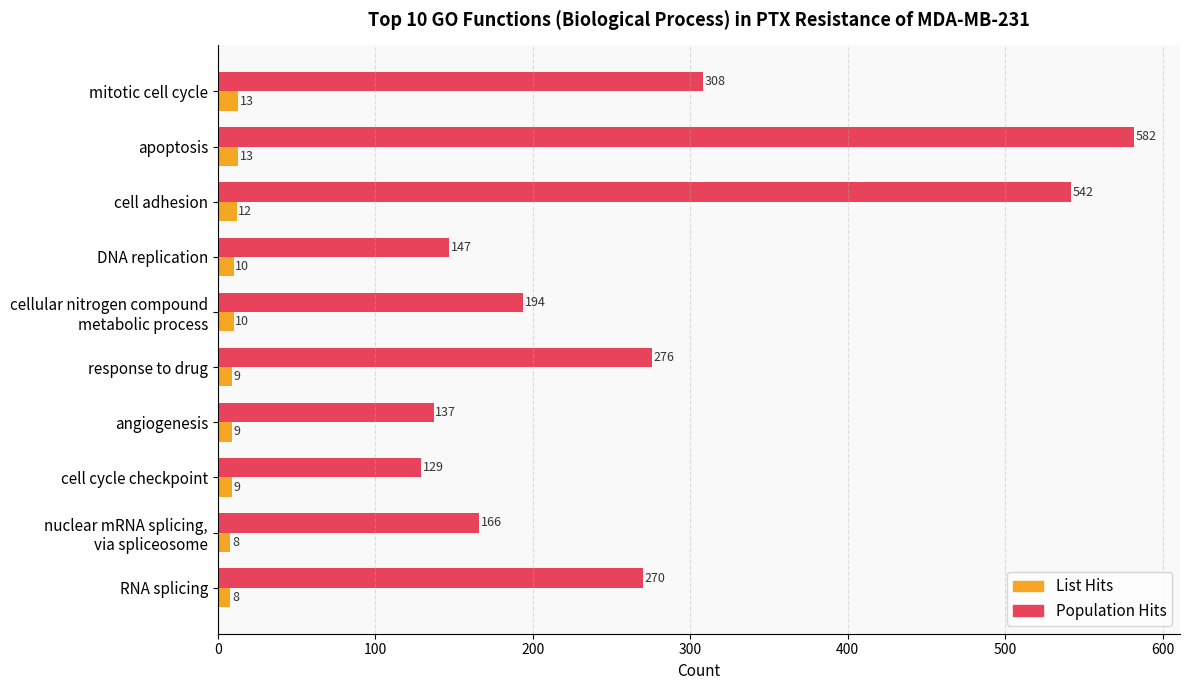

Which series has the widest spread of values?

Population Hits